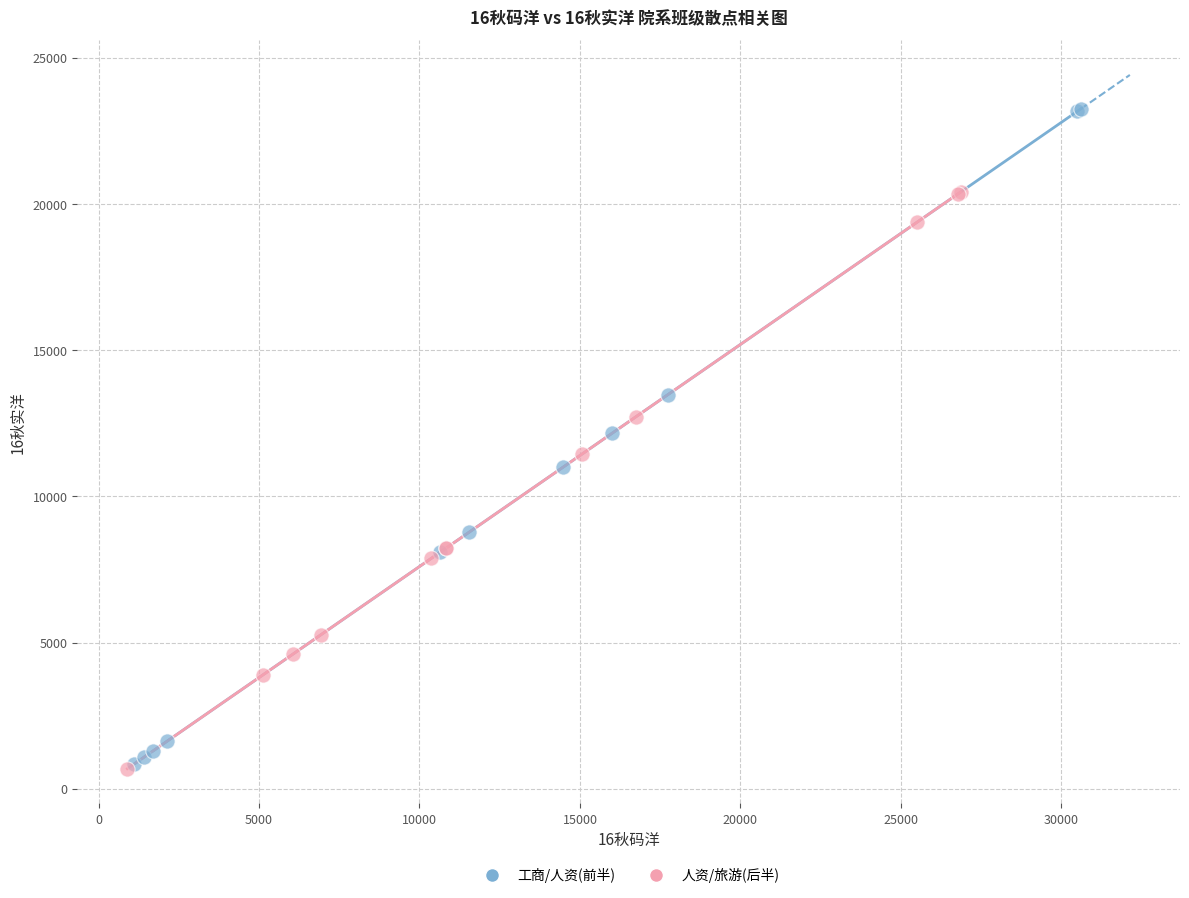

Which series has the widest spread of Y values?

工商/人资(前半)